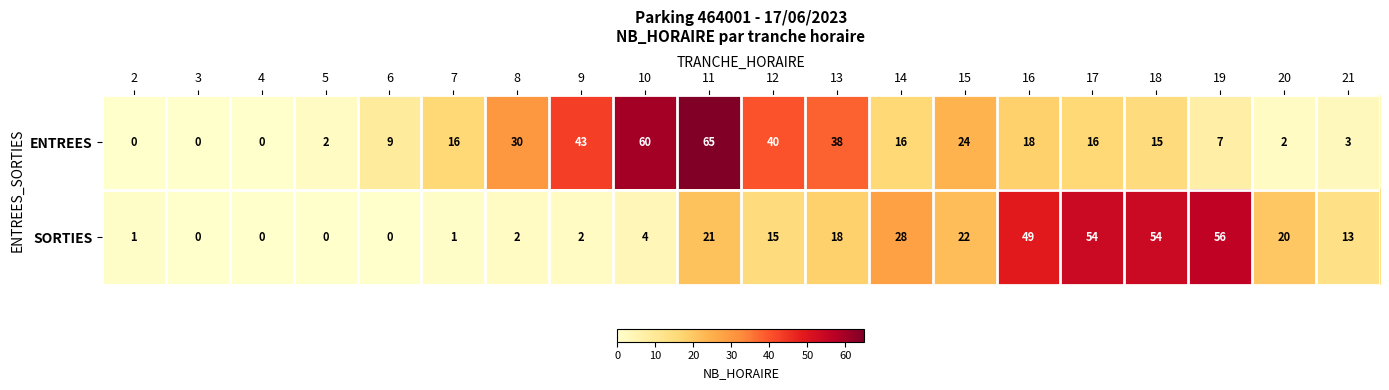

Where is ENTREES nearest to the value 32?

8